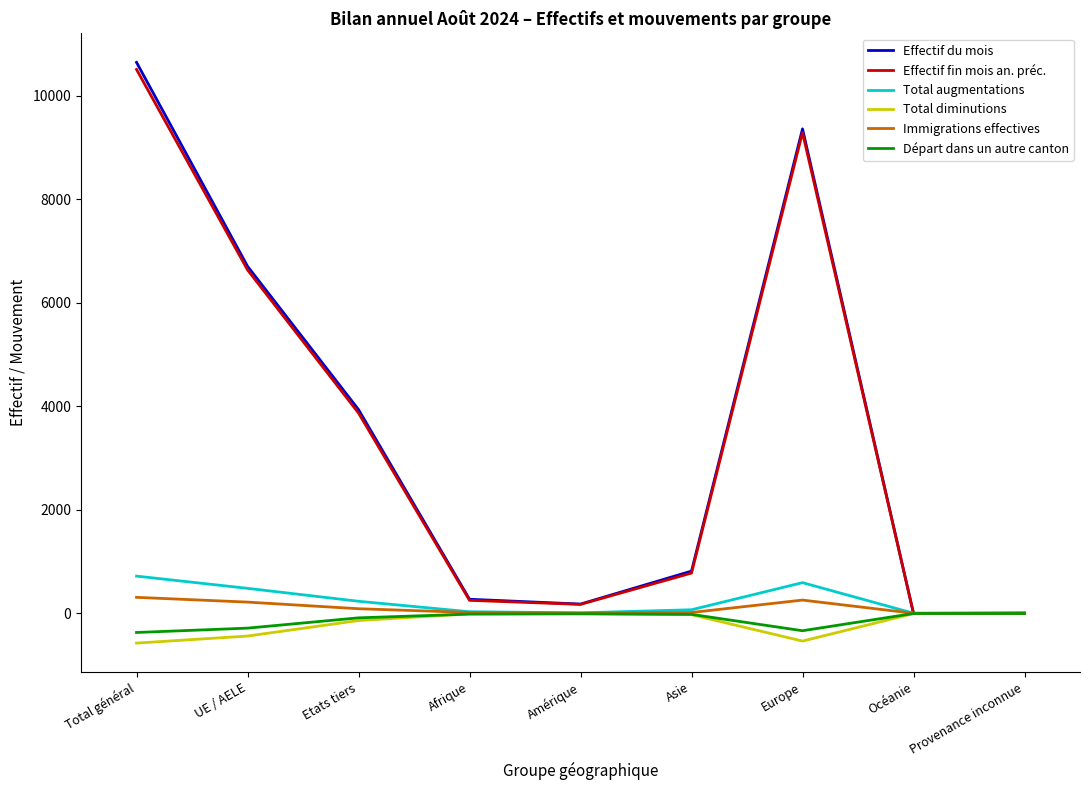

True or false: Immigrations effectives has a value of 8 at Amérique.

True